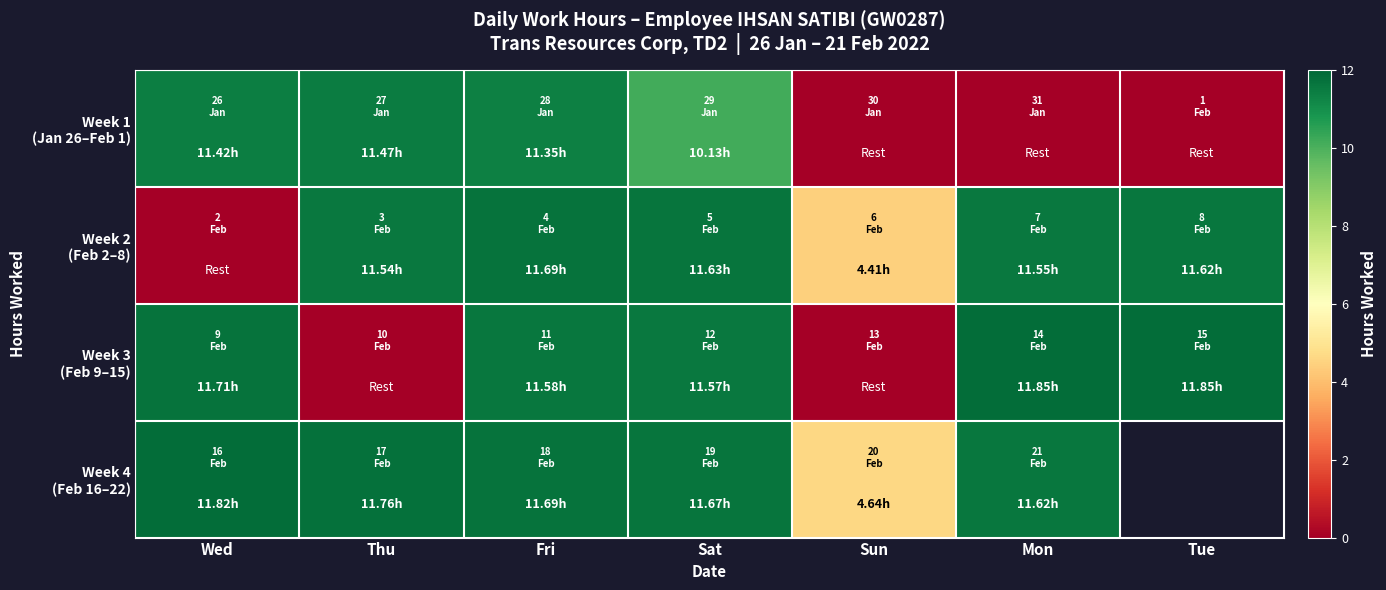

At how many categories does at least one series exceed 10?

6